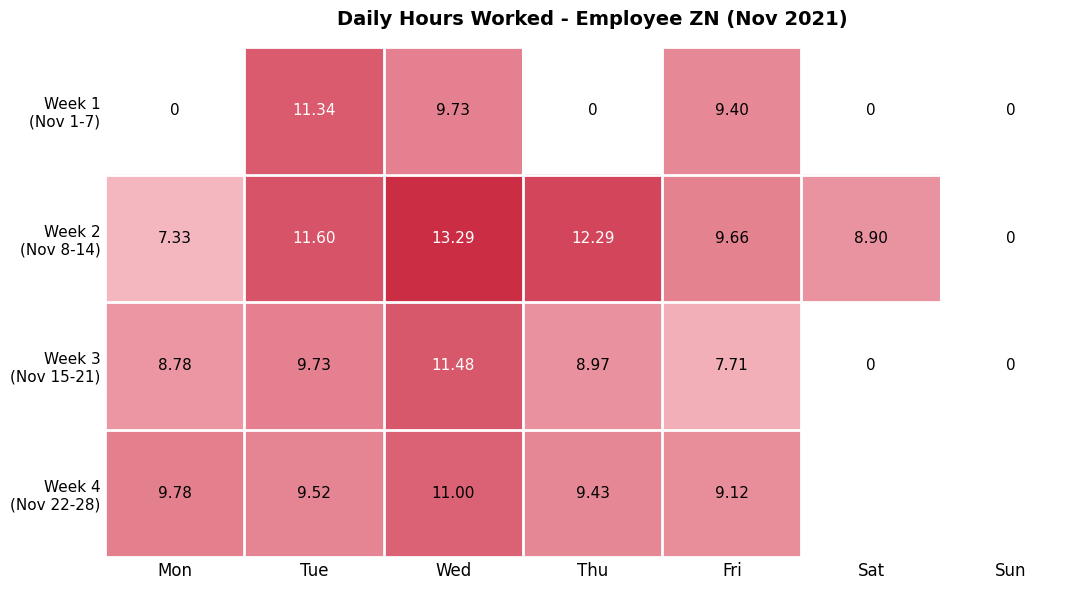

Which label corresponds to the smallest value in the chart?

Mon